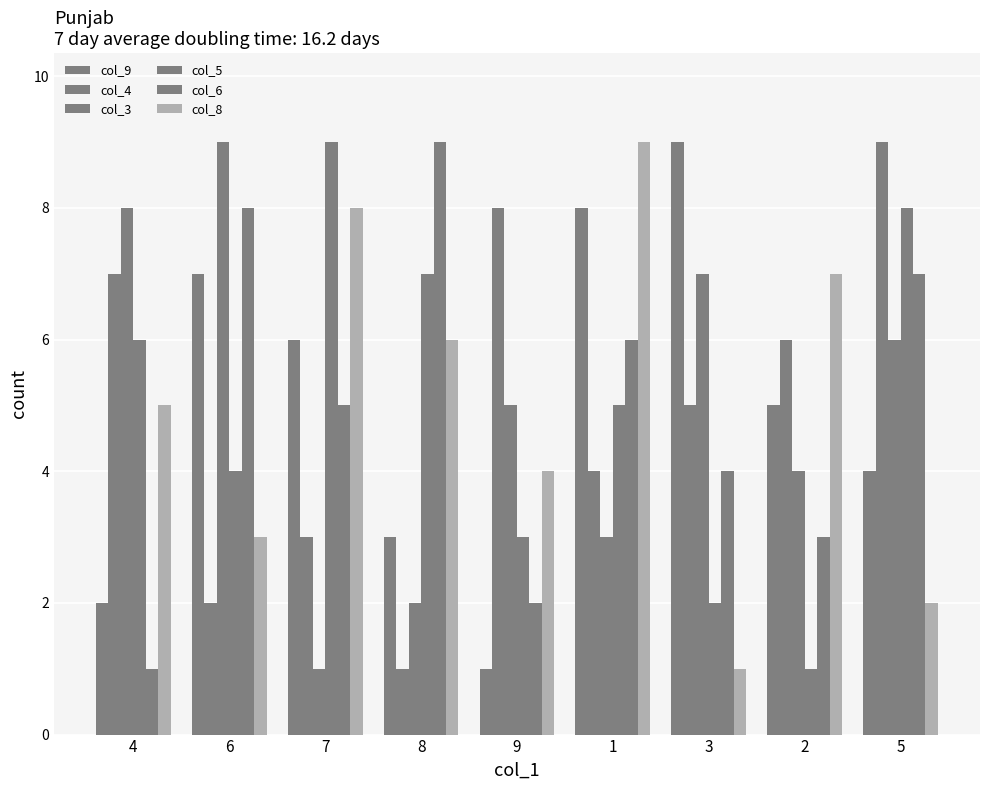

Which series has the widest spread of values?

col_9